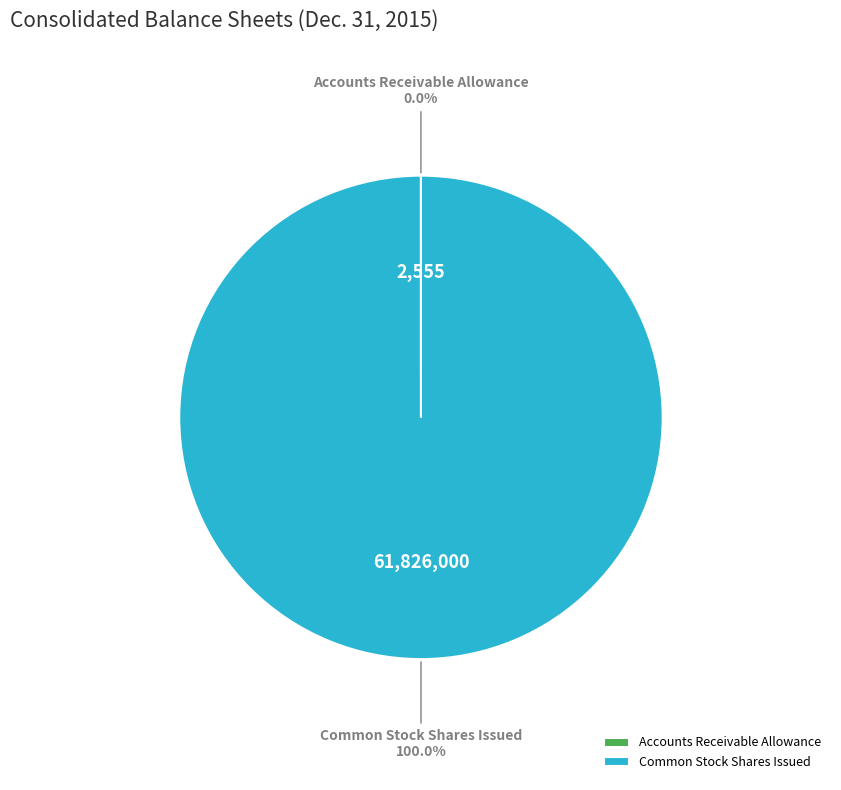

Does Common Stock Shares Issued account for over 50% of the chart?

Yes